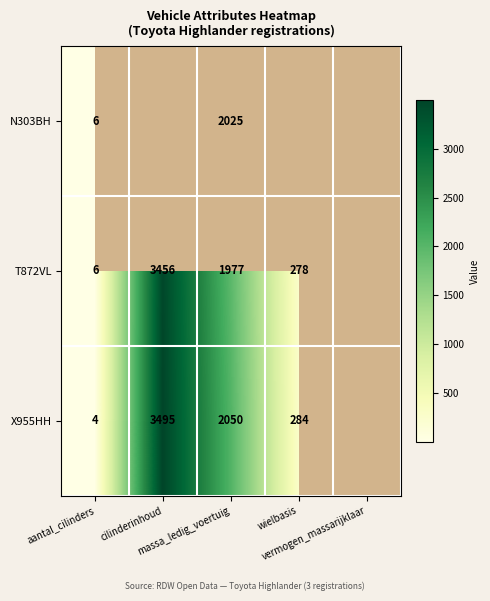

List the series in order of their overall mean, lowest first.

N303BH, T872VL, X955HH